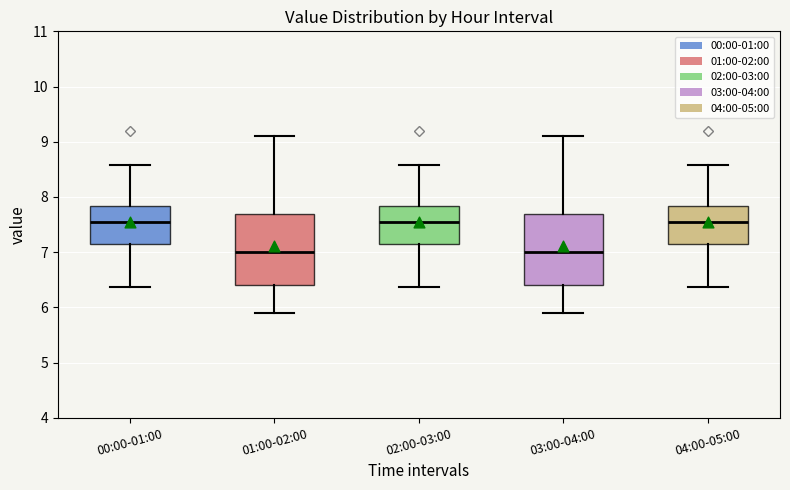

Reading left to right, read every box against the y-axis: the position of its median line, the range the box covers, and the ends of its whiskers. The values are not printed on the chart, so give them approximately, as read against the axis.

00:00-01:00: median 7.6, box 7.2 to 7.8, whiskers 6.4 to 8.6
01:00-02:00: median 7.0, box 6.4 to 7.7, whiskers 5.9 to 9.1
02:00-03:00: median 7.6, box 7.2 to 7.8, whiskers 6.4 to 8.6
03:00-04:00: median 7.0, box 6.4 to 7.7, whiskers 5.9 to 9.1
04:00-05:00: median 7.6, box 7.2 to 7.8, whiskers 6.4 to 8.6